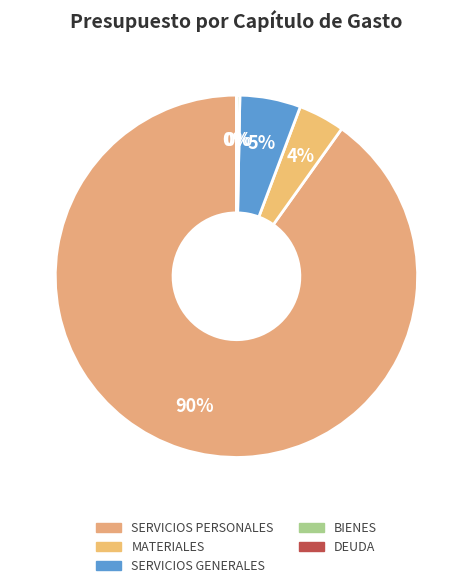

Between BIENES and DEUDA, which is larger?

BIENES